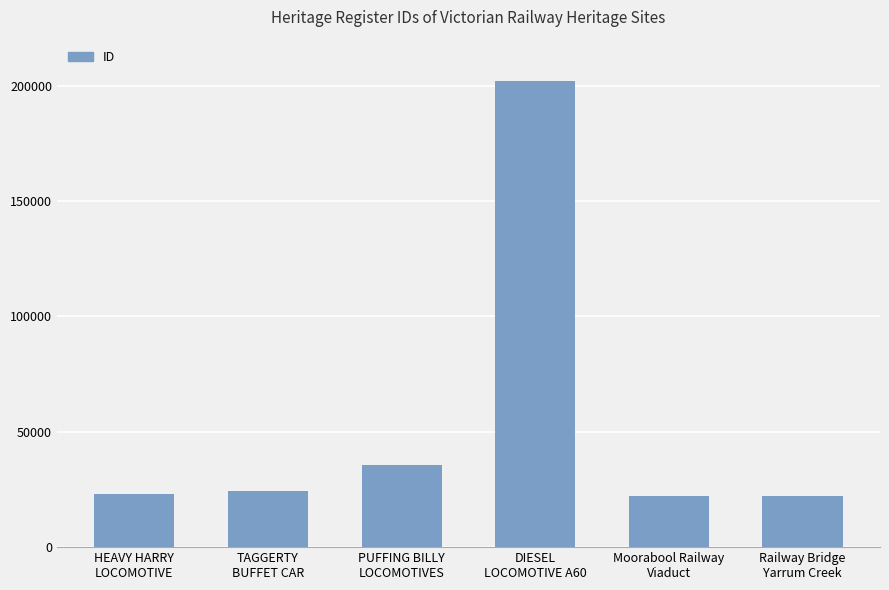

What is the value of the 1st bar from the left?

23010